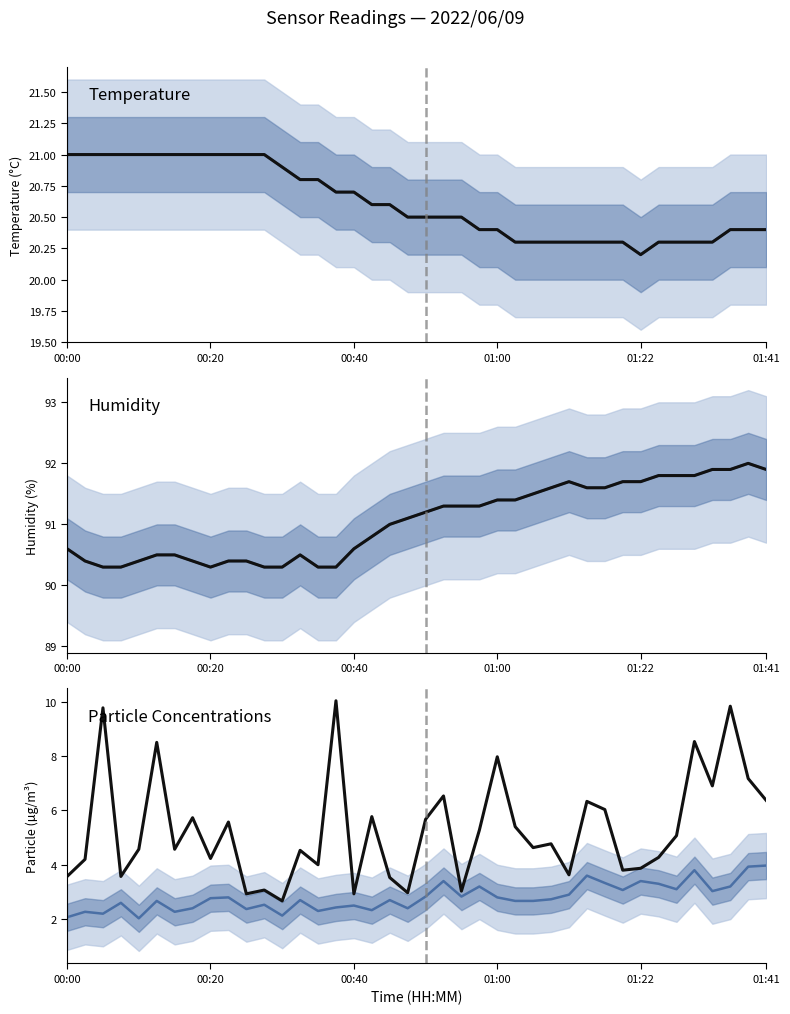

At which category does the chart reach its minimum across all series?

01:22